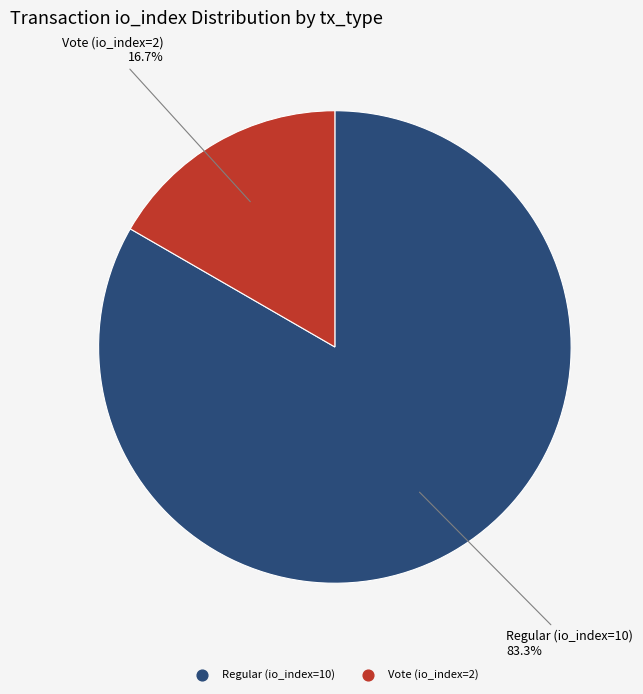

What is the smallest slice in the pie chart?

Vote (io_index=2)